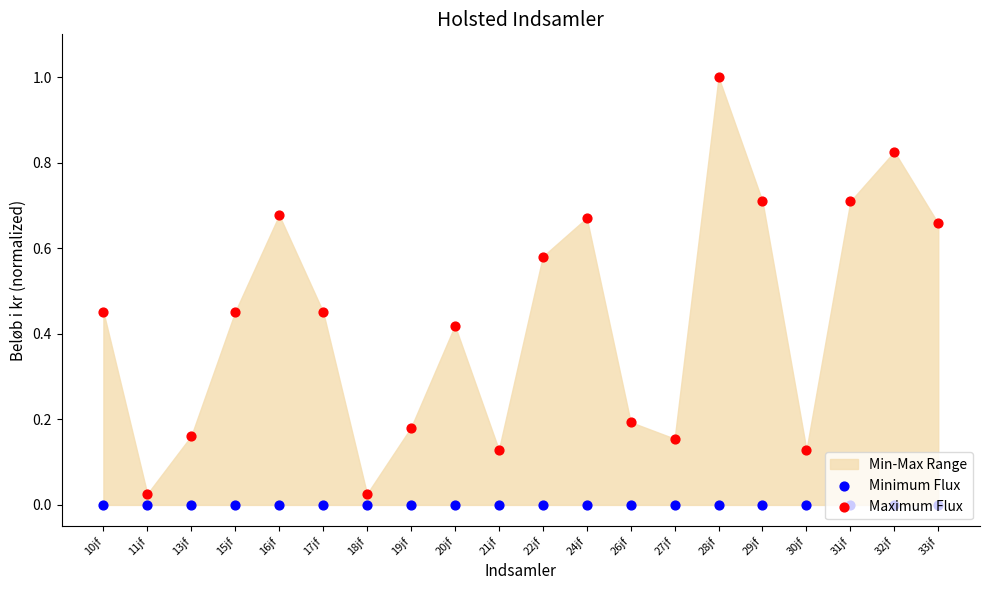

Which series has the largest Y range (max minus min)?

Maximum Flux